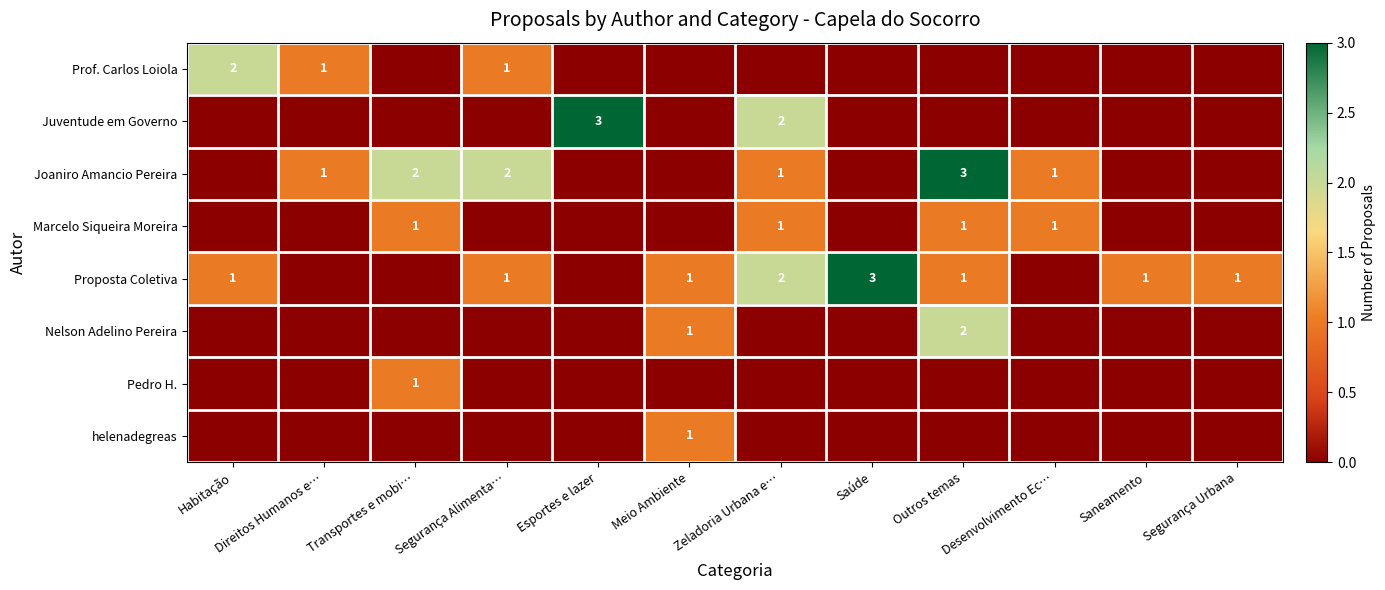

The value of Proposta Coletiva at Segurança Alimenta… is 1. True or false?

True